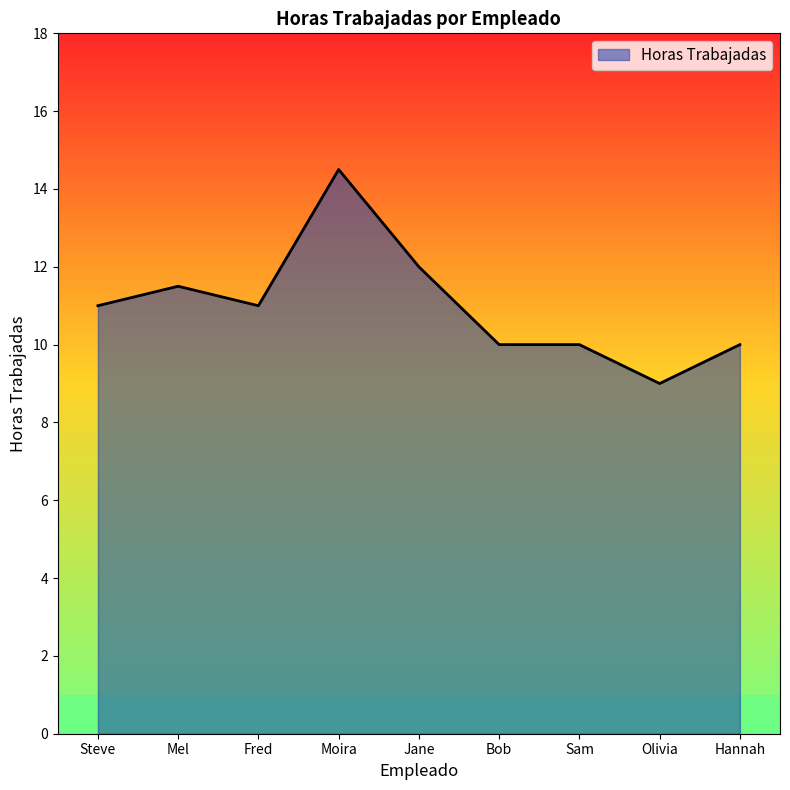

Is it true that the value at Sam is 10.0?

True